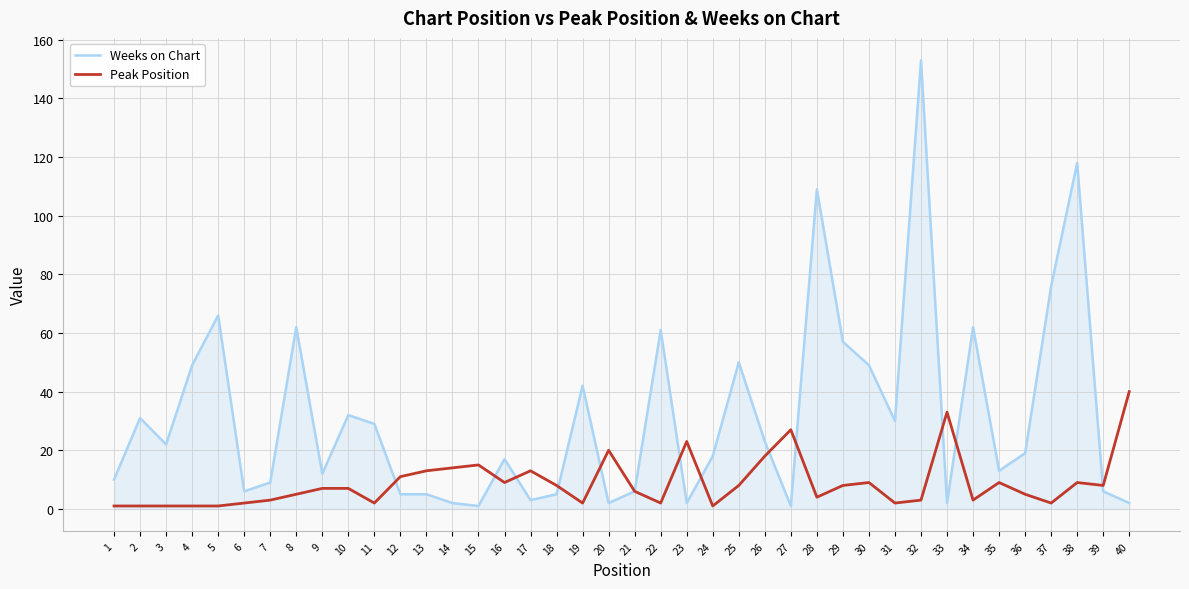

True or false: Weeks on Chart has more than 1 points higher than both neighbors.

True